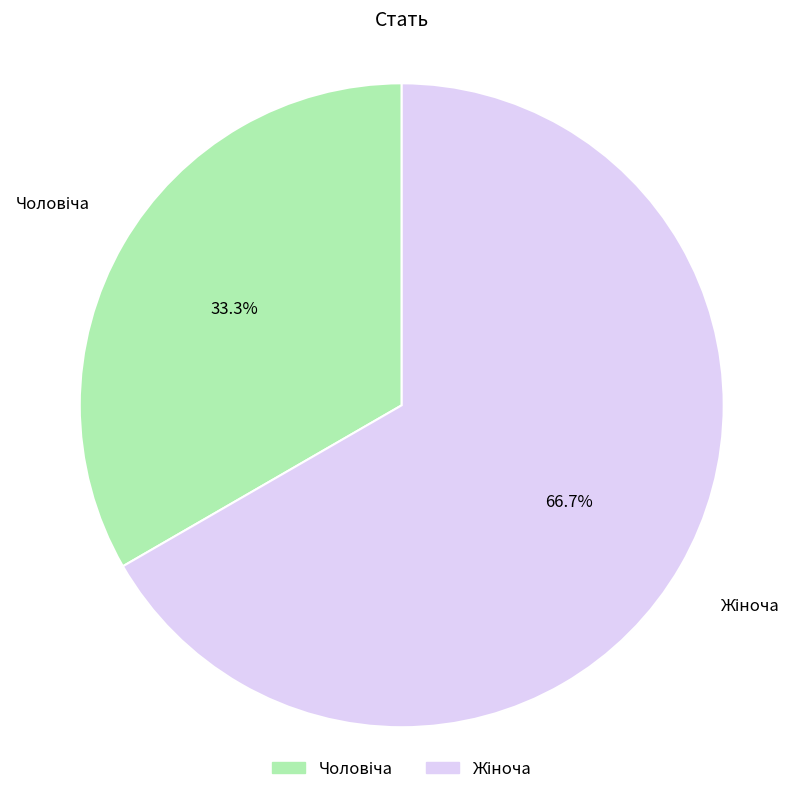

To the nearest percent, what is the average slice percentage?

50%